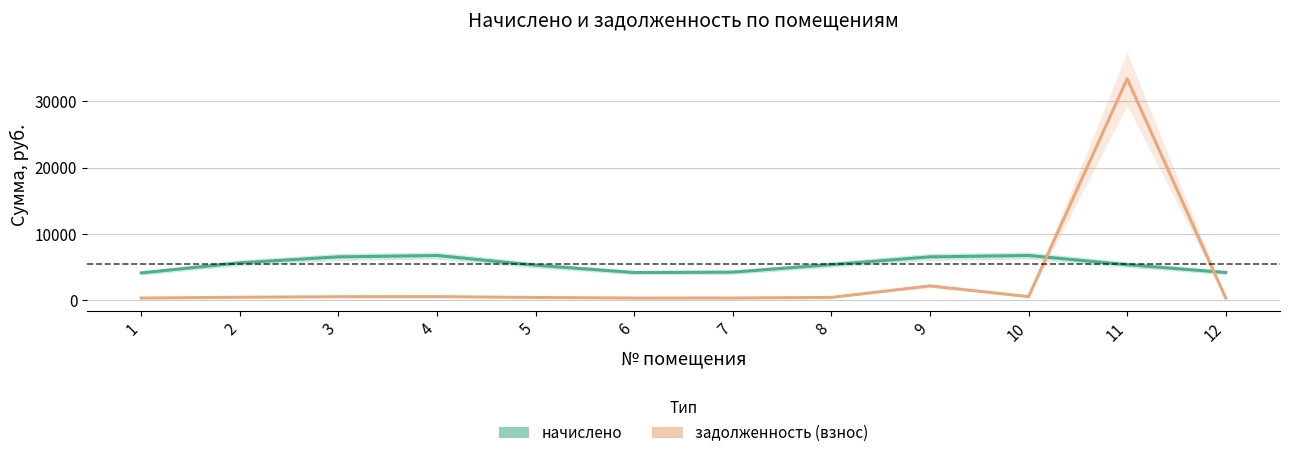

Read the начислено value at 12.

4202.2